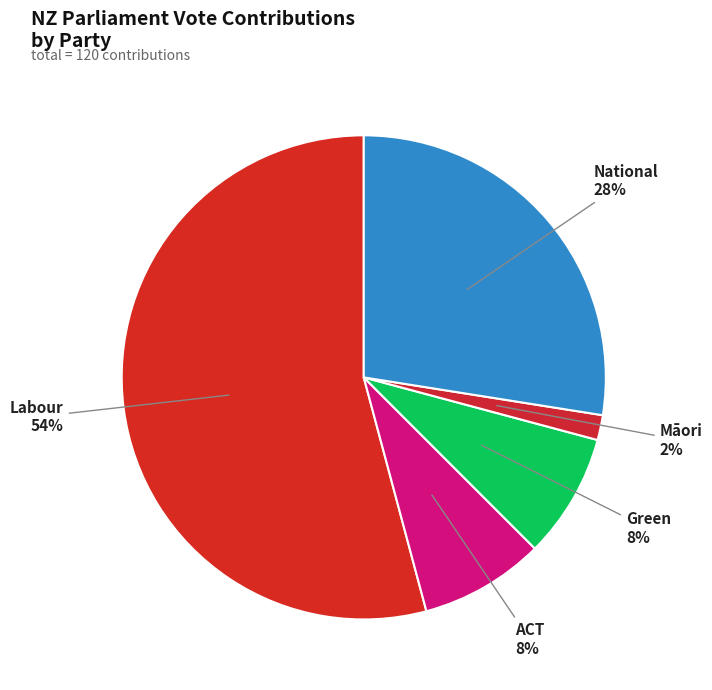

What percentage is the Labour slice, to the nearest percent?

54%